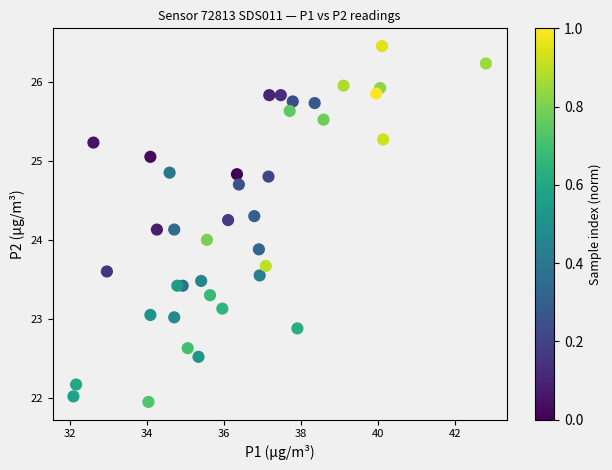

What is the range of X values (max minus min)?

10.7